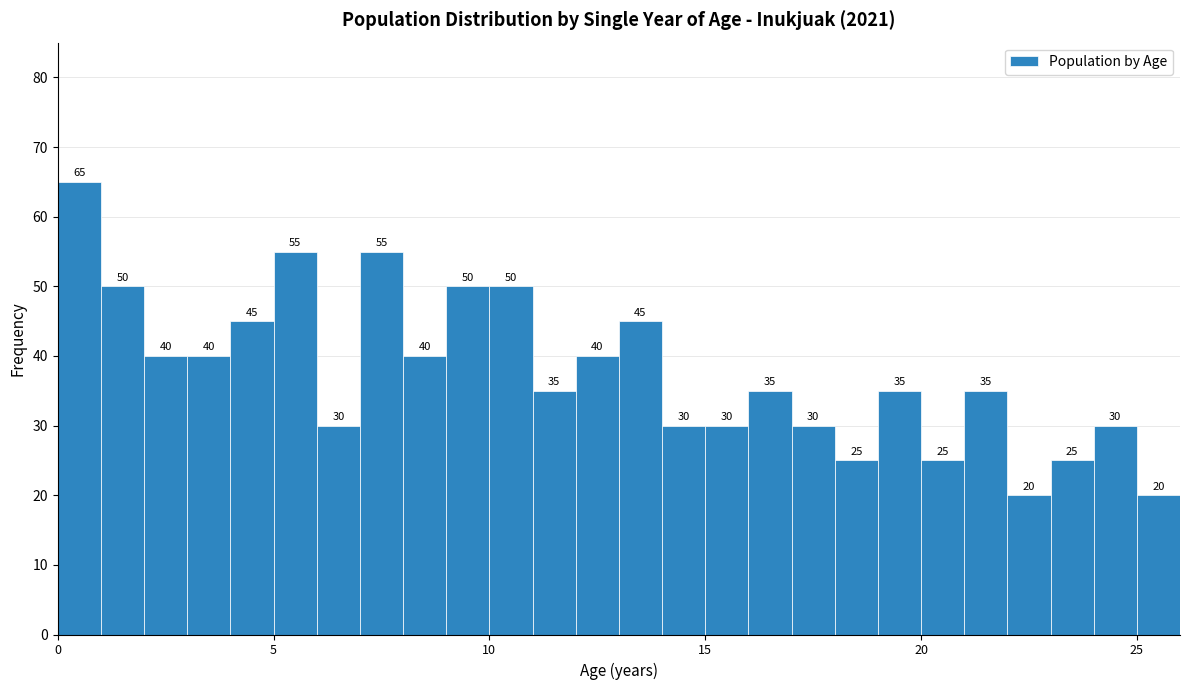

Read against the x-axis, roughly where is the centre of the tallest bar?

0.5